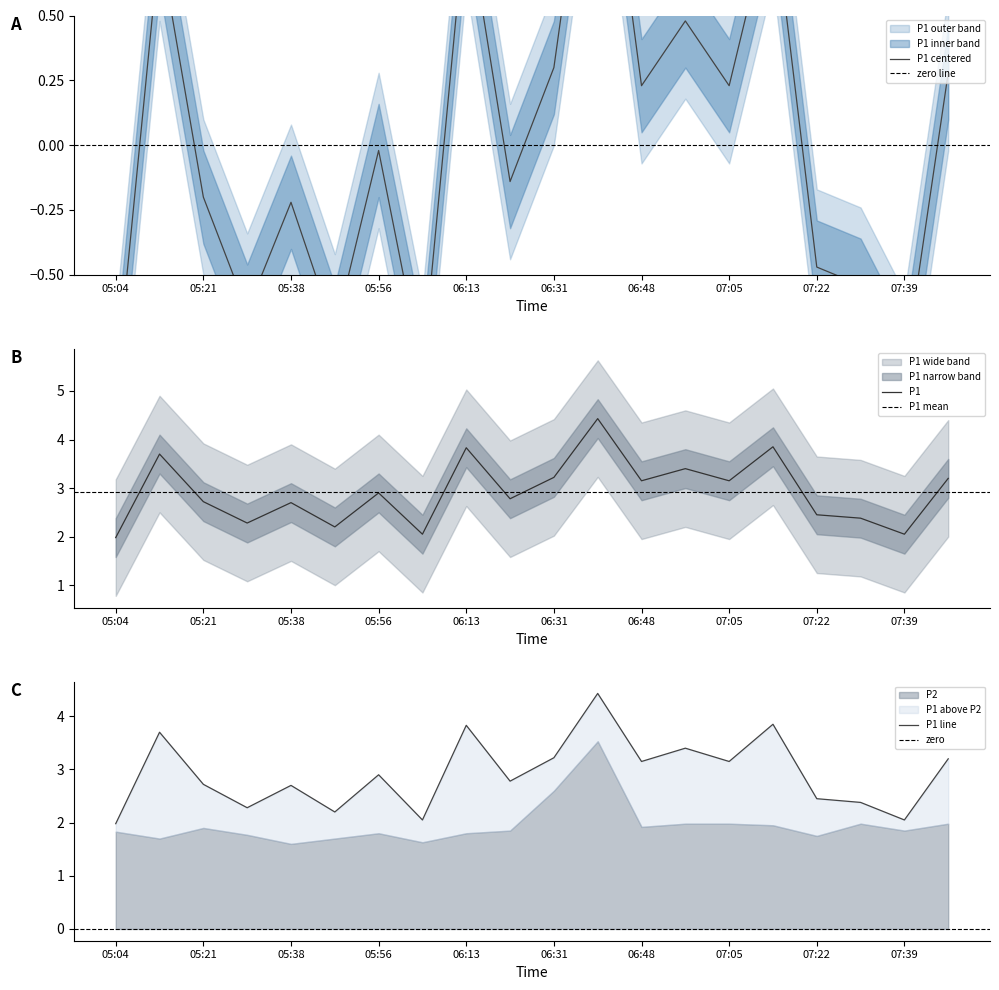

Reading left to right, extract all data points from this chart.

-0.9	0.8	-0.2	-0.6	-0.2	-0.7	-0.0	-0.9	0.9	-0.1	0.3	1.5	0.2	0.5	0.2	0.9	-0.5	-0.5	-0.9	0.3